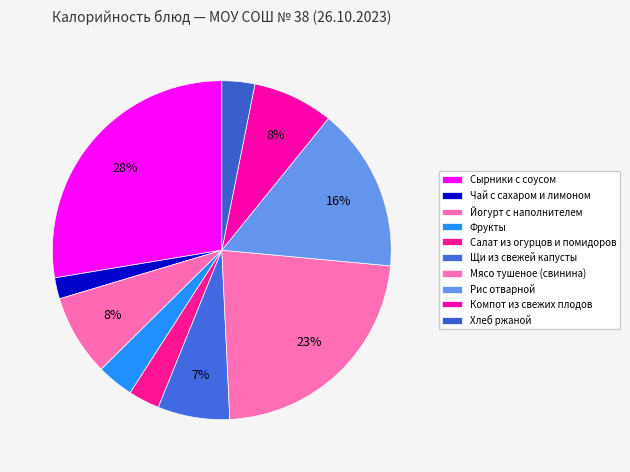

Is Йогурт с наполнителем the majority of the pie?

No